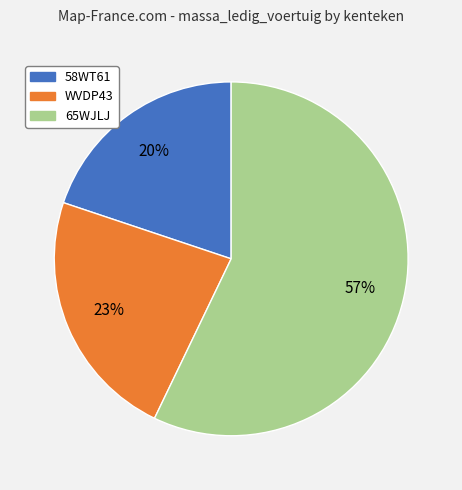

Which slice represents more than half of the pie?

65WJLJ